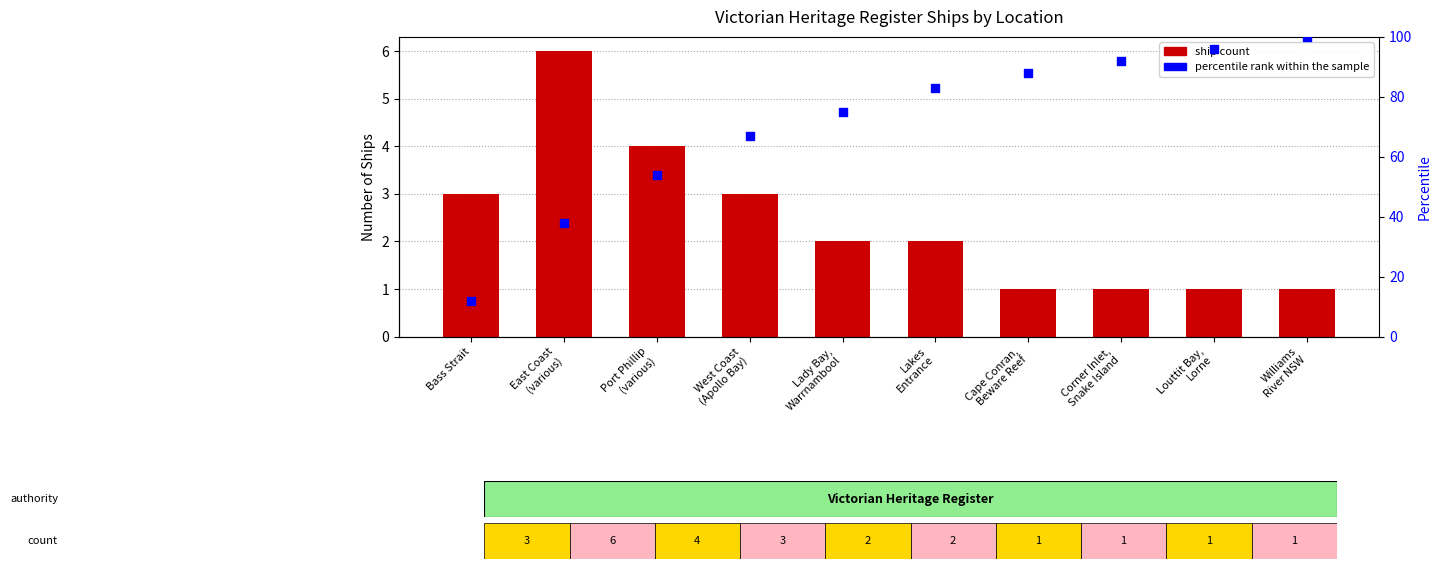

At which category is the sum across all series the highest?

Williams
River NSW